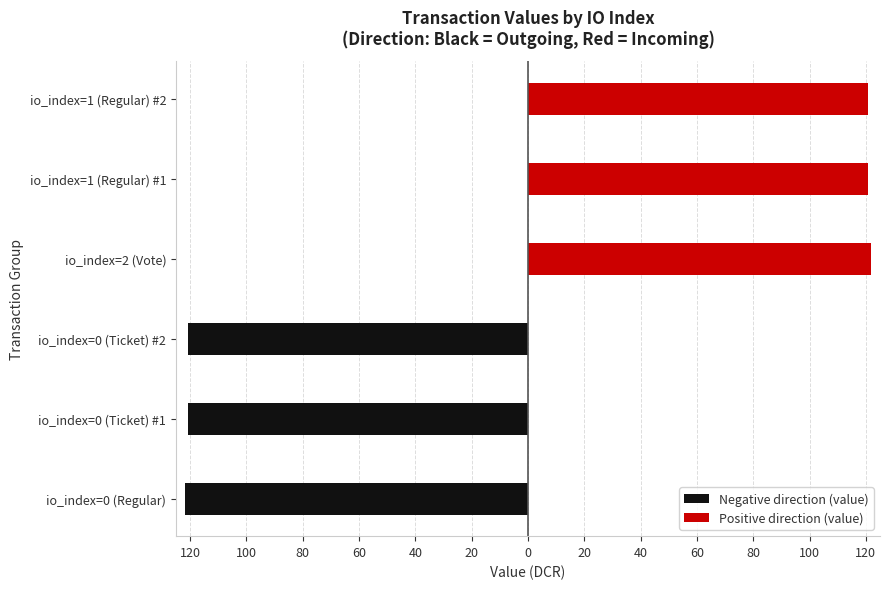

Rank the series by their maximum value, from lowest to highest.

Negative direction (value), Positive direction (value)